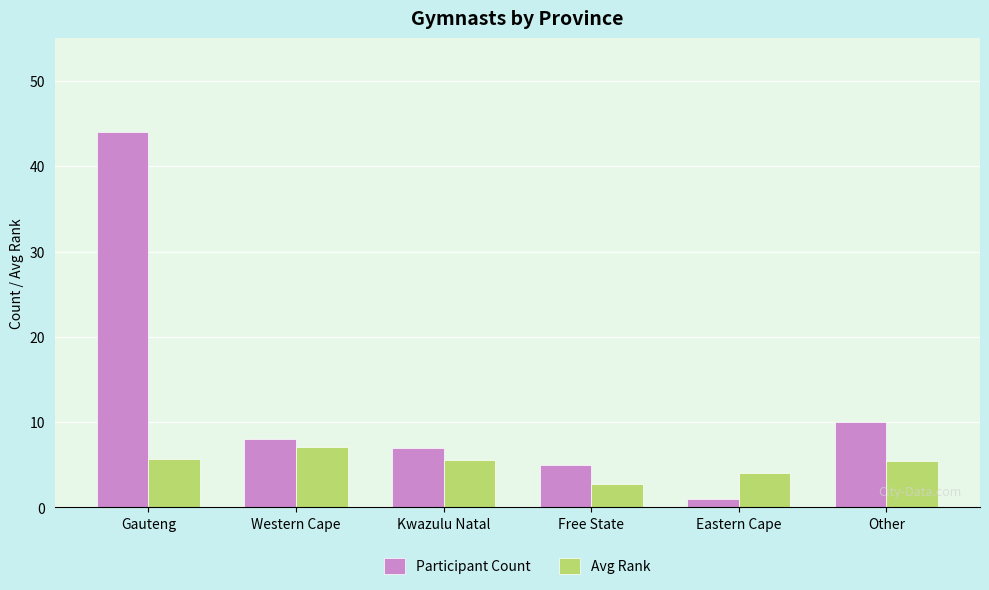

What is the sum of all Avg Rank values?

30.7